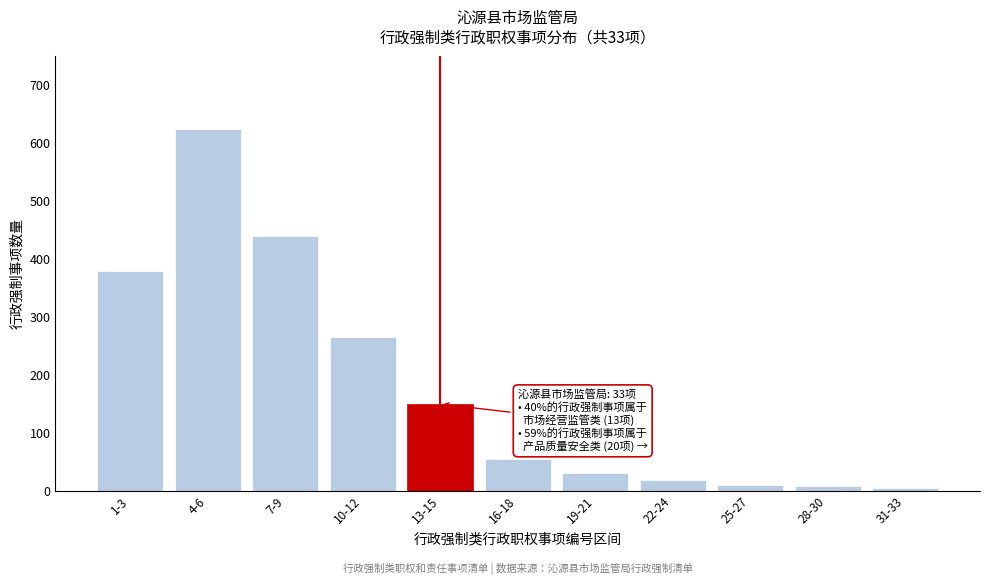

What is the label of the 2nd bar from the right?

28-30